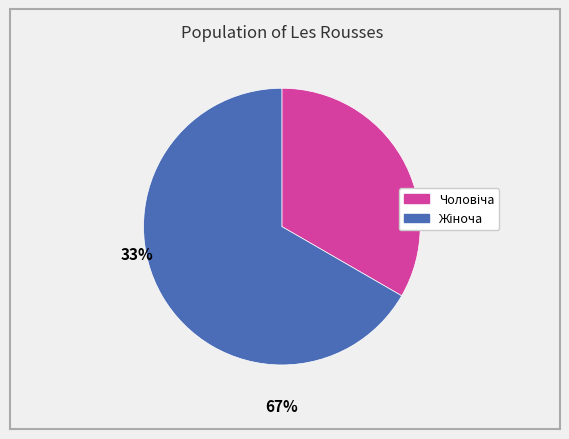

How many slices are in this pie chart?

2